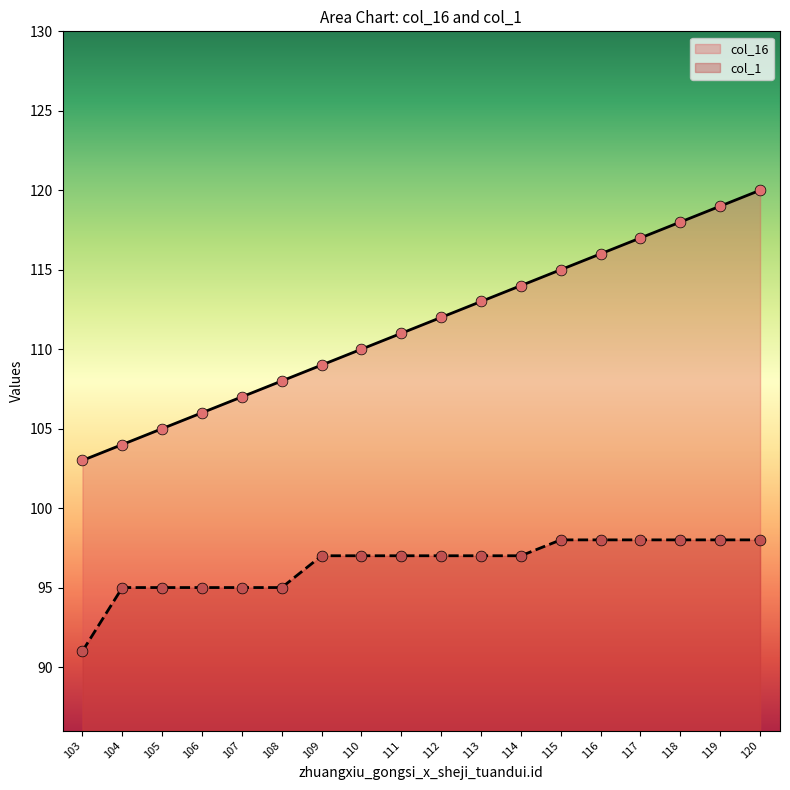

Is the value of col_16 at 107 greater than the value of col_1 at 109?

Yes